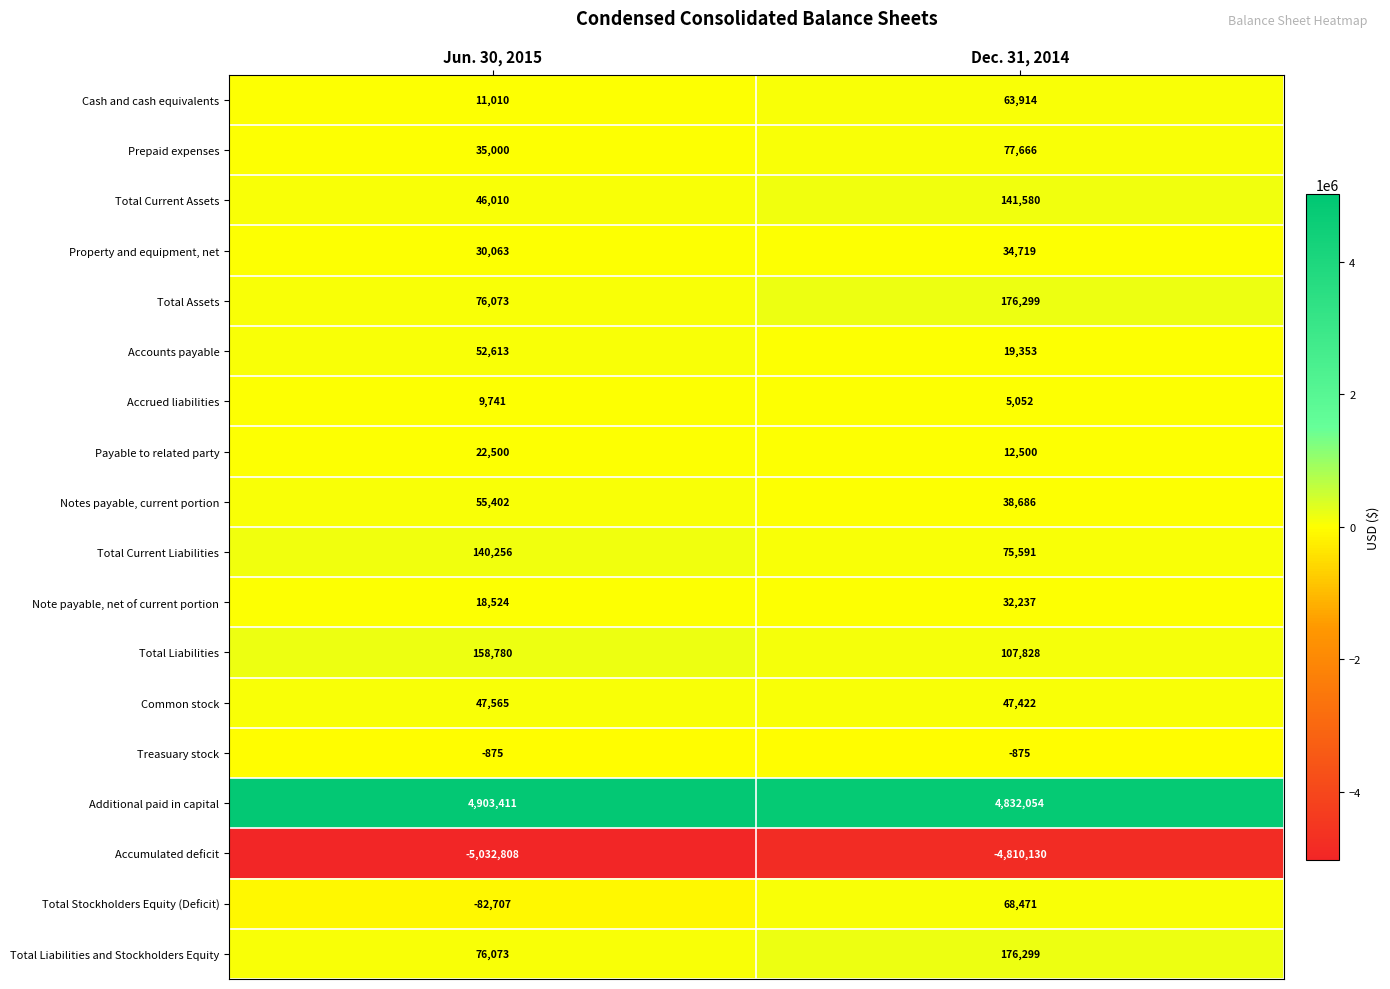

What is the total value across all series at Dec. 31, 2014?

1098666